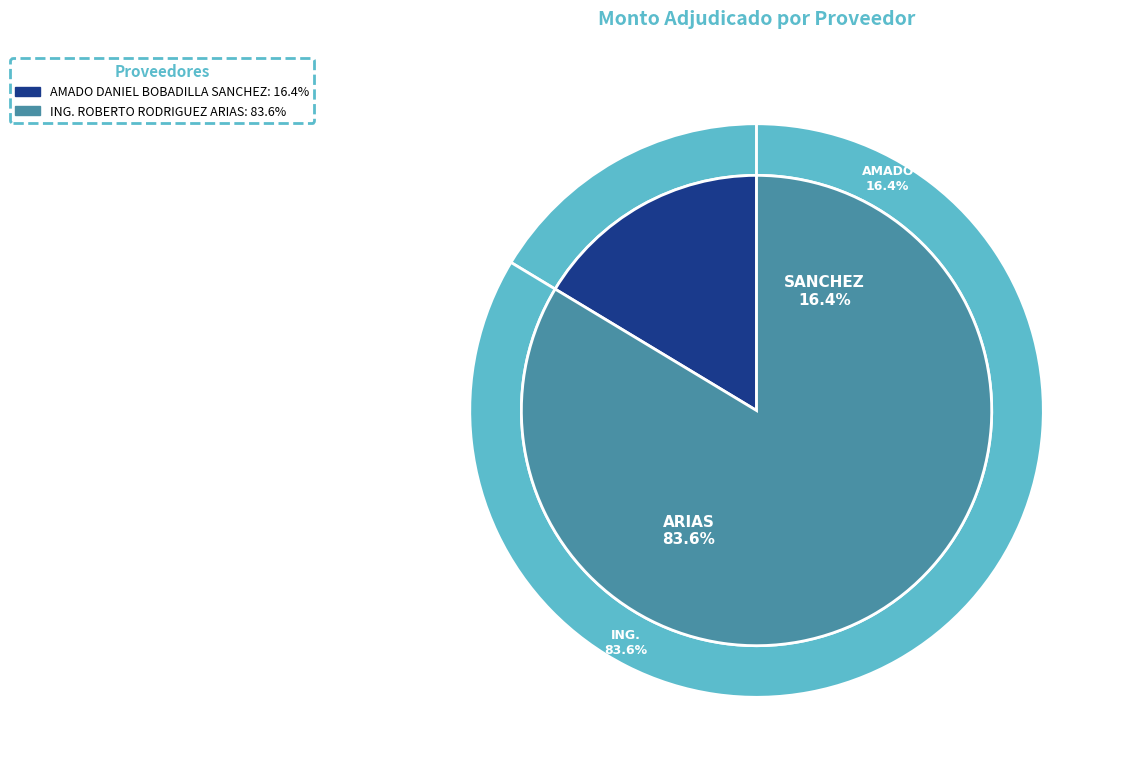

What is the change in value from AMADO DANIEL BOBADILLA SANCHEZ to ING. ROBERTO RODRIGUEZ ARIAS?

+96924000